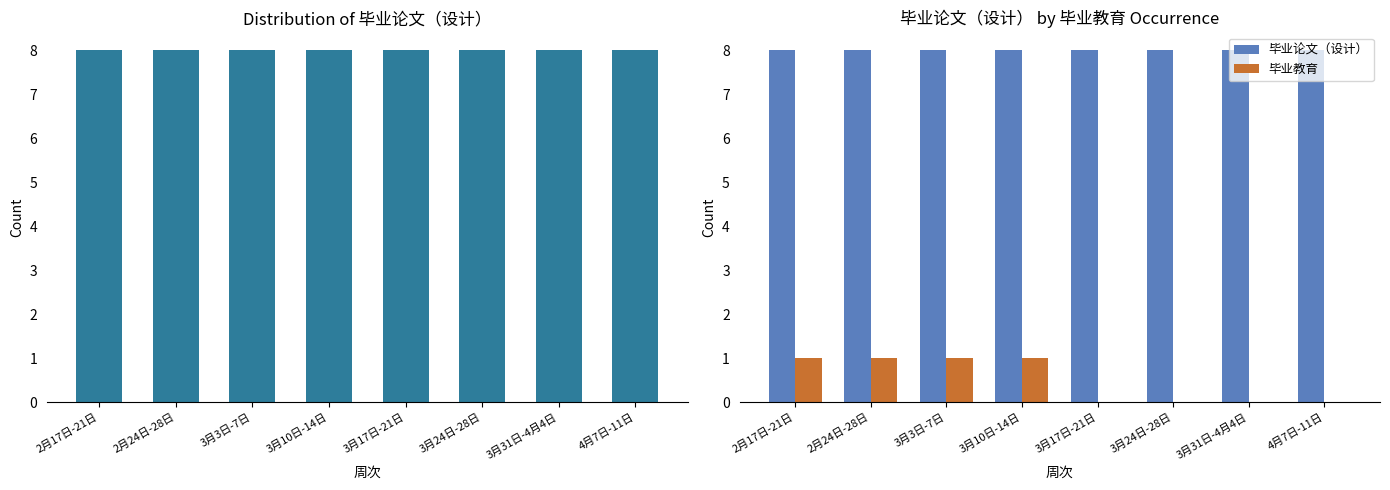

Is the value of 毕业论文（设计） at 3月3日-7日 greater than the value of 毕业教育 at 3月17日-21日?

Yes